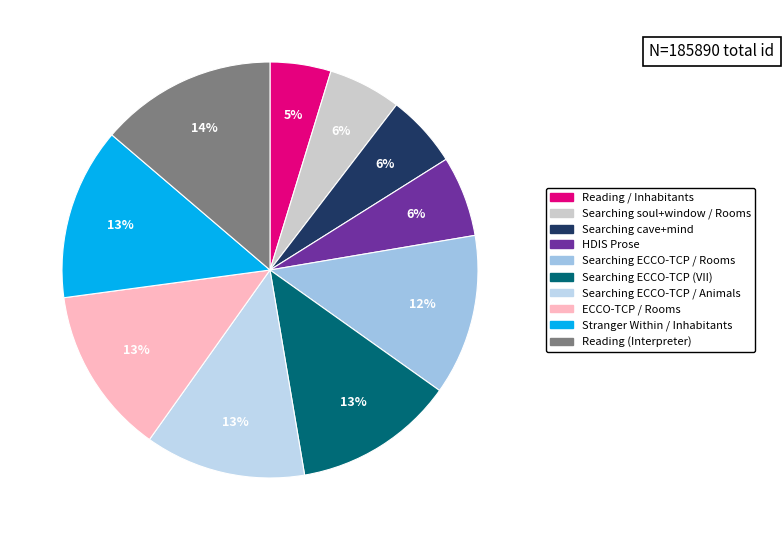

The Stranger Within / Inhabitants slice represents 20% of the pie. True or false?

False